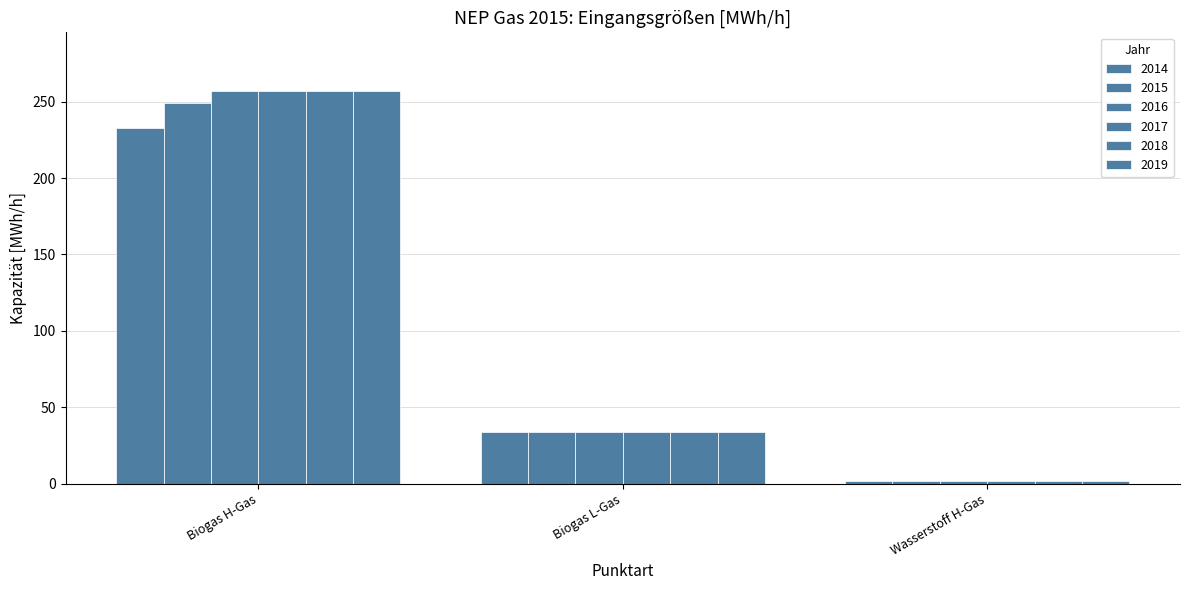

Count the number of data series in this chart.

6